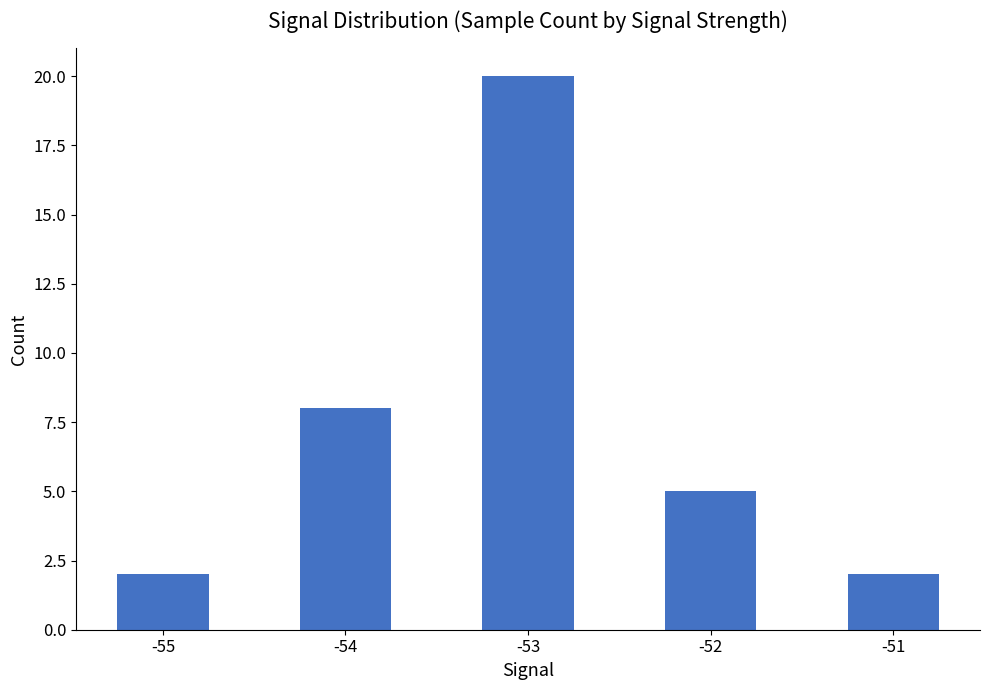

How many bars are there in total?

5